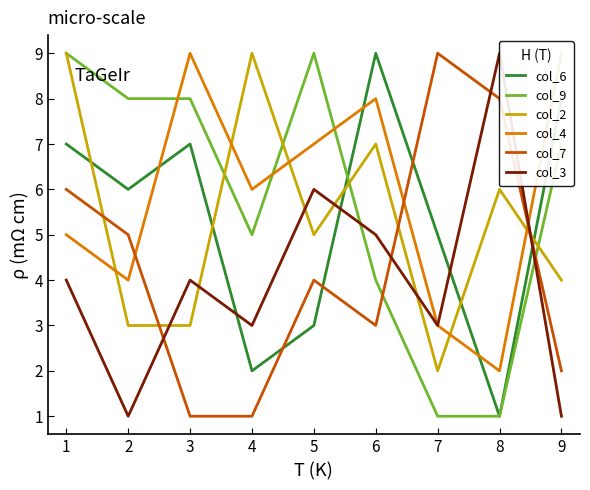

Is the value of col_9 at 8 greater than the value of col_6 at 3?

No